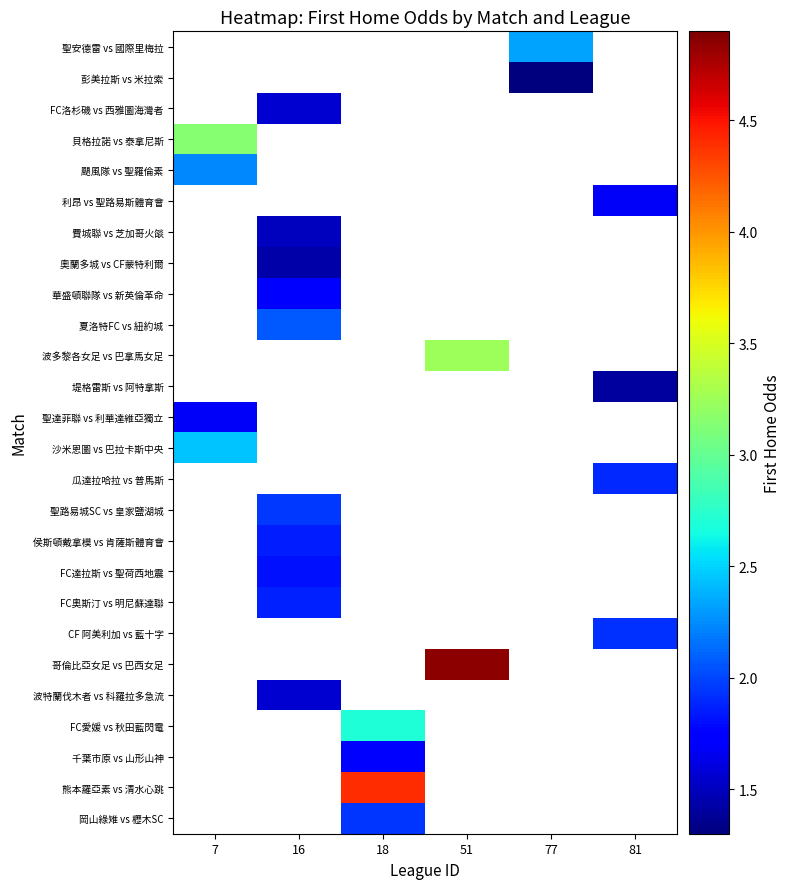

What value does the 聖達菲聯 vs 利華達維亞獨立 series have at 7?

1.7